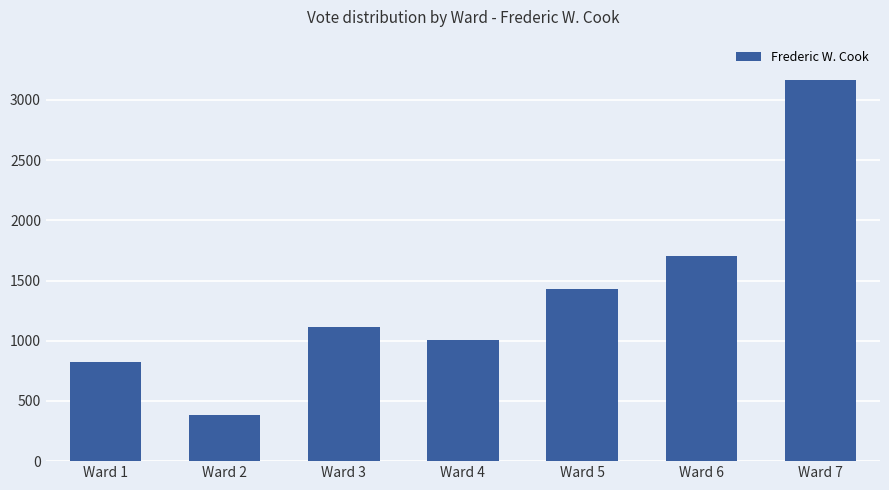

Are the bars horizontal?

No